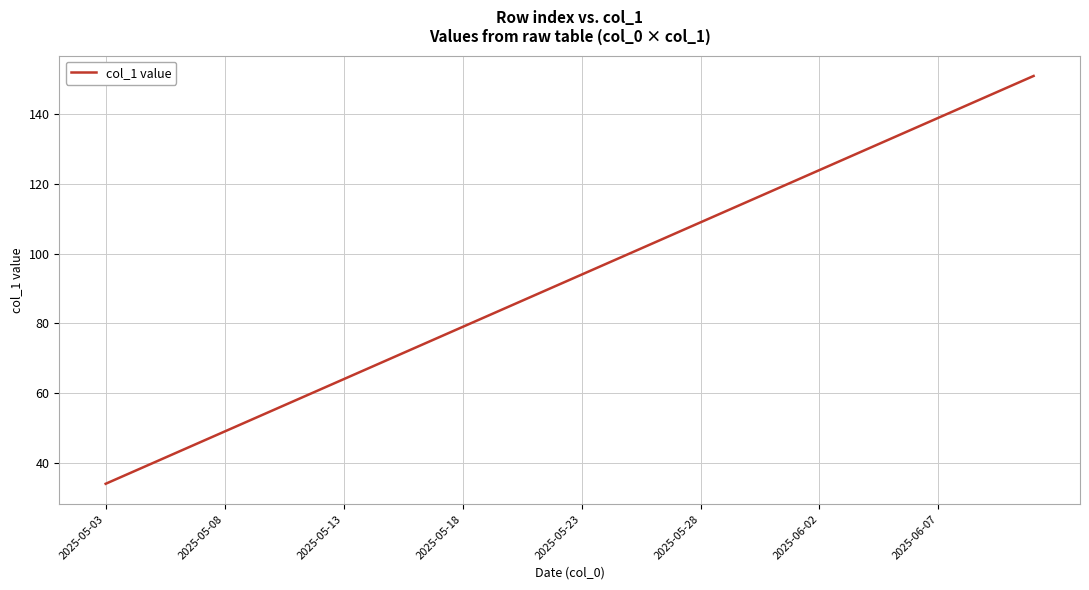

What is the minimum value shown in the chart?

34